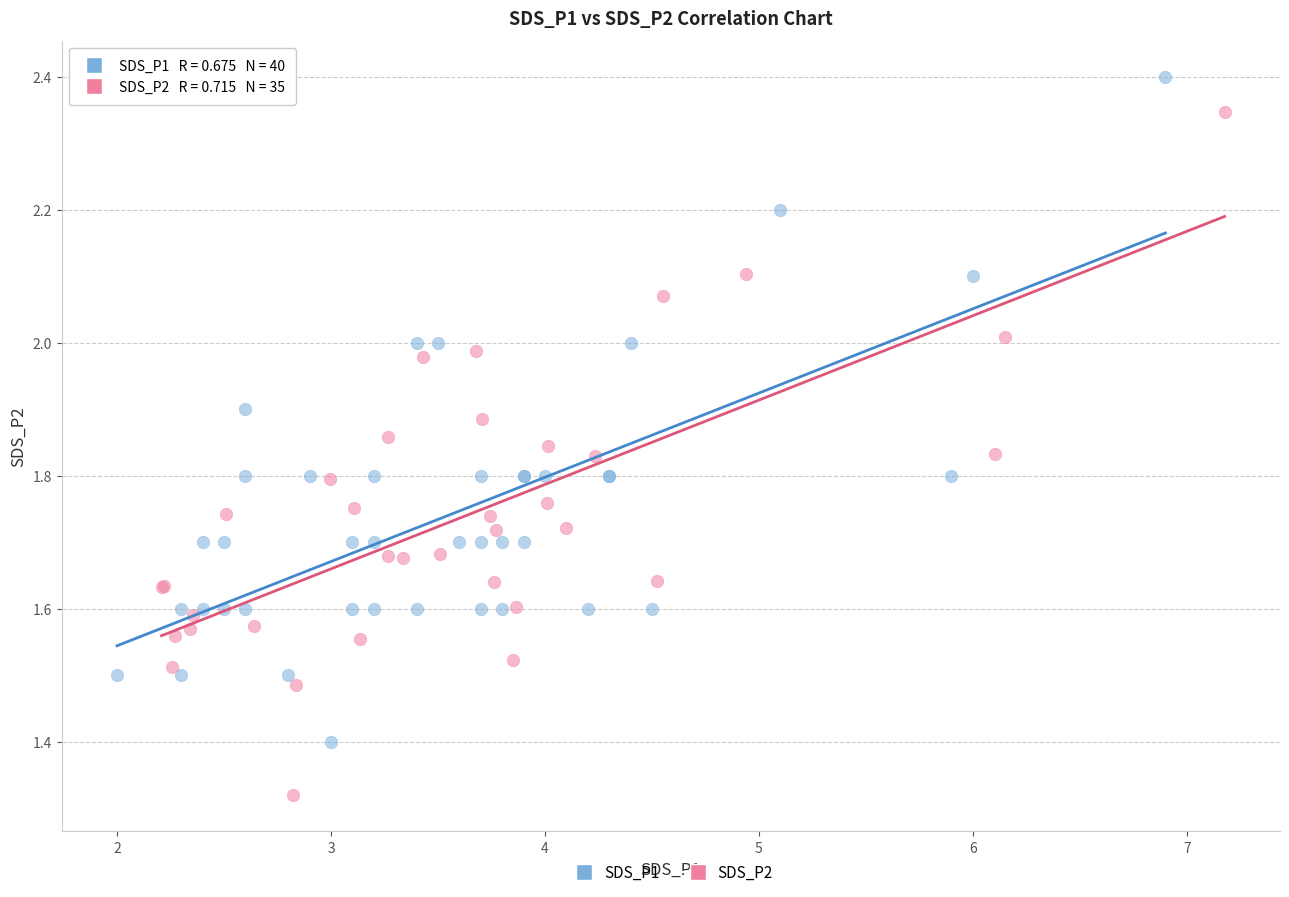

Which series reaches the maximum Y coordinate?

SDS_P1